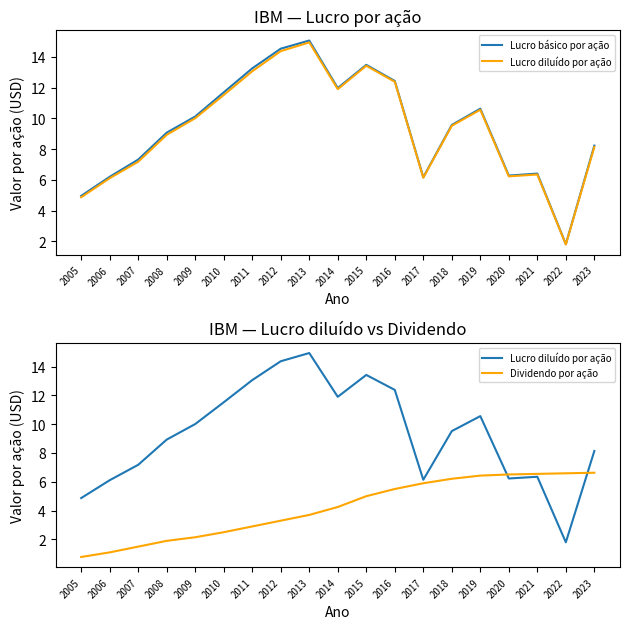

What is the value of the Dividendo por ação point at the 6th from the left?

2.5